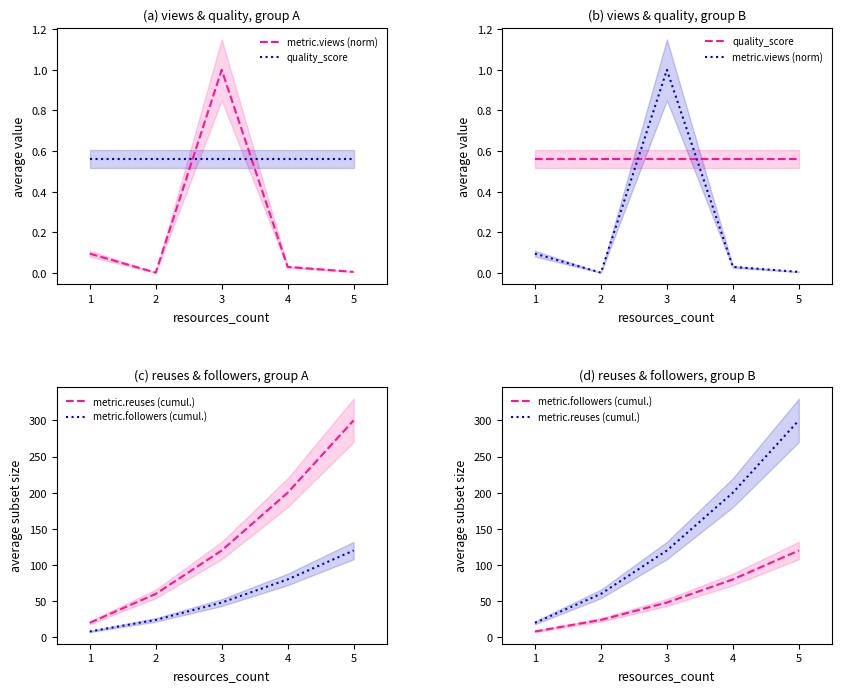

True or false: metric.views (norm) has more than 2 points higher than both neighbors.

False